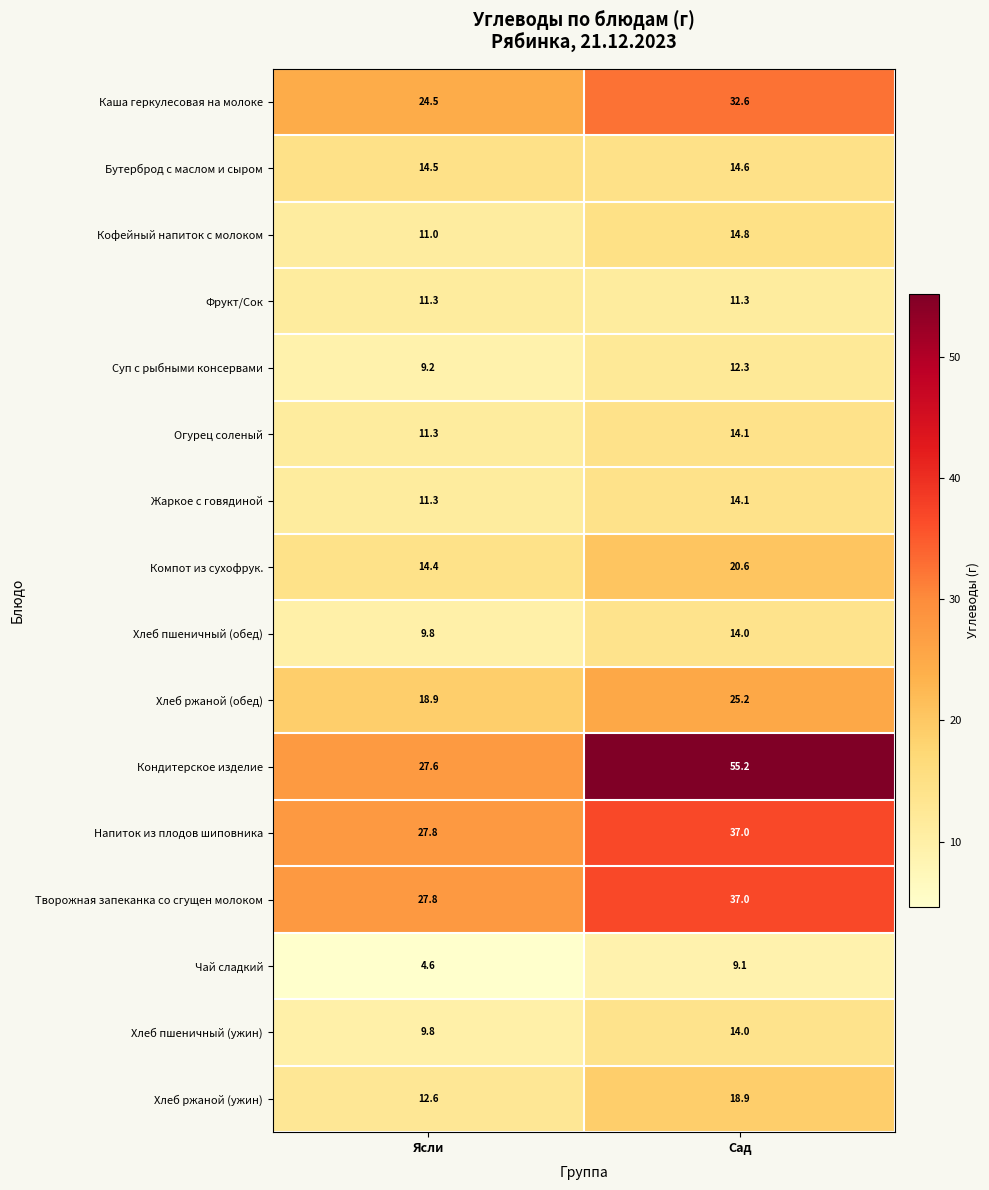

What is the average value of the Жаркое с говядиной series?

12.7